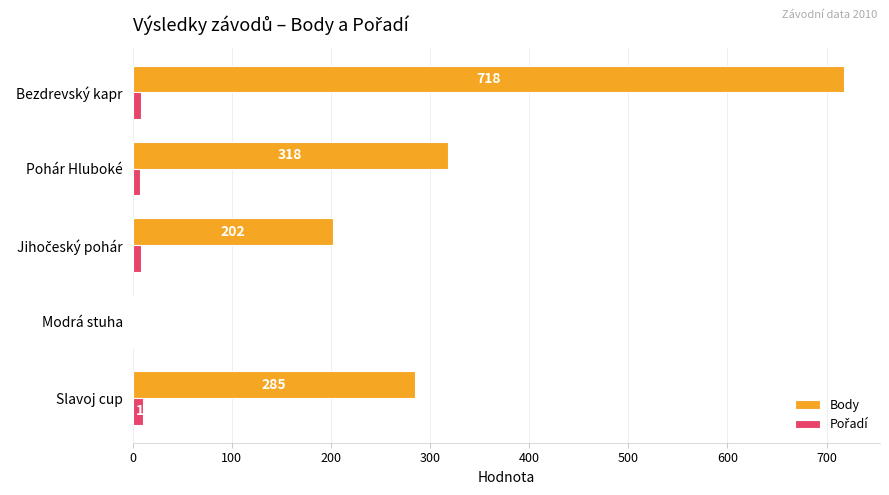

Count the number of categories in the chart.

5